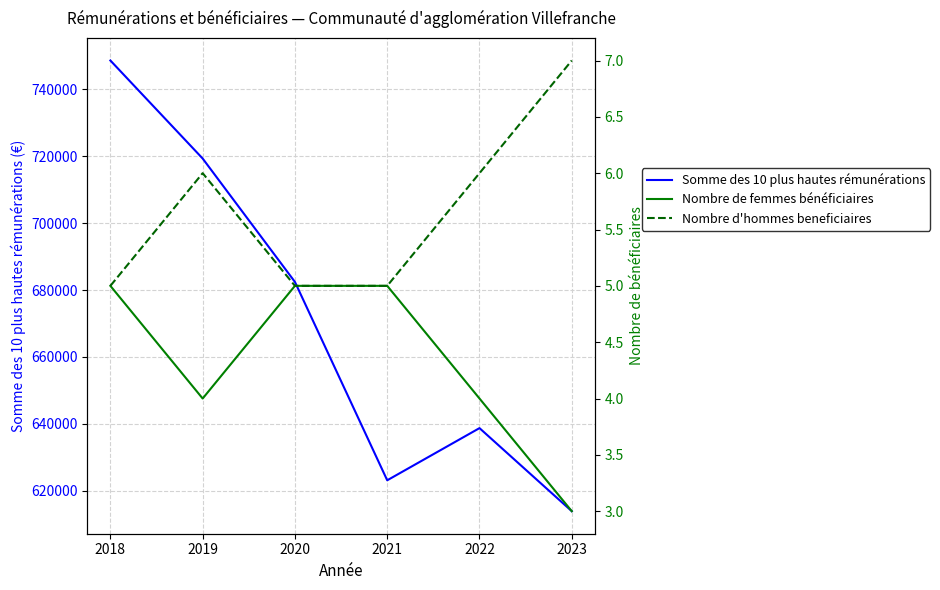

Which category has the highest value in the Somme des 10 plus hautes rémunérations series?

2018